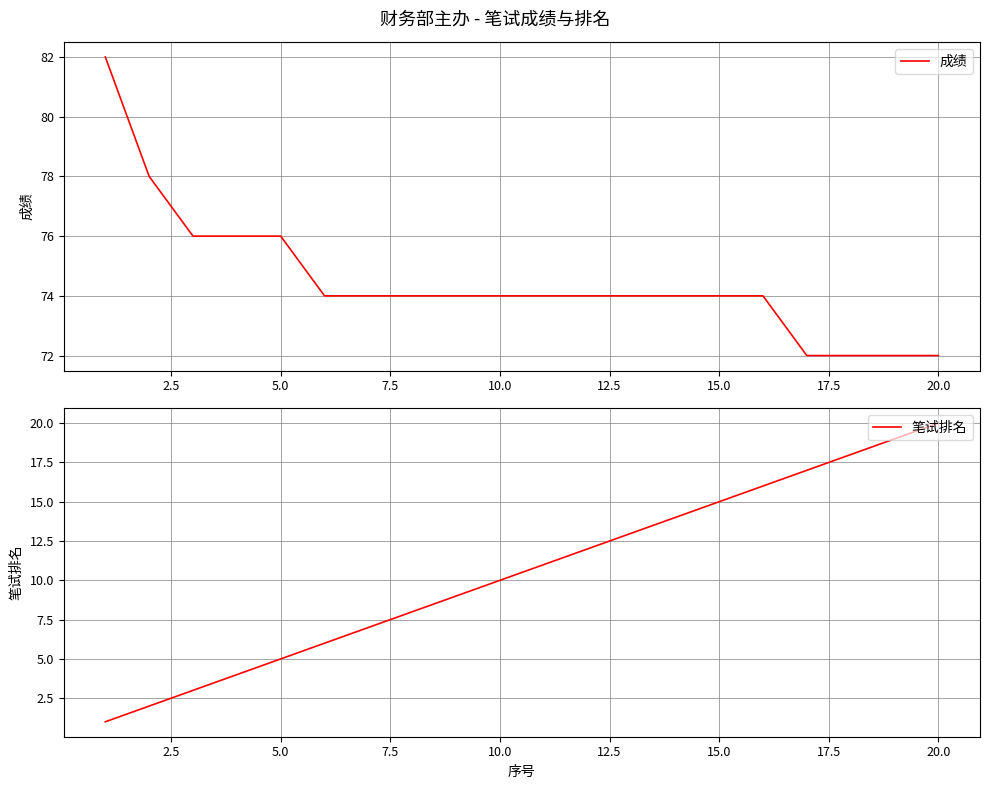

Is it true that 笔试排名 equals 5 at 10.0?

False